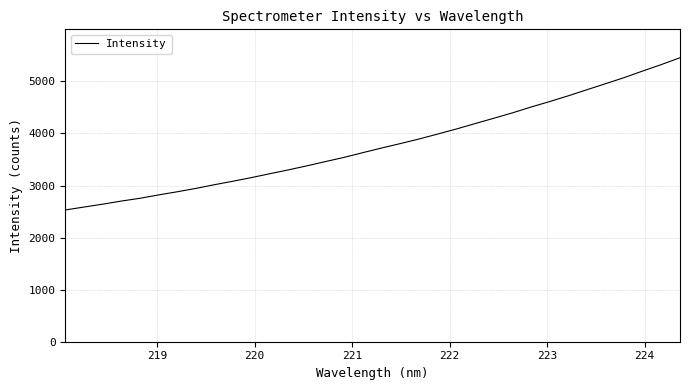

What is the maximum value shown in the chart?

5454.2